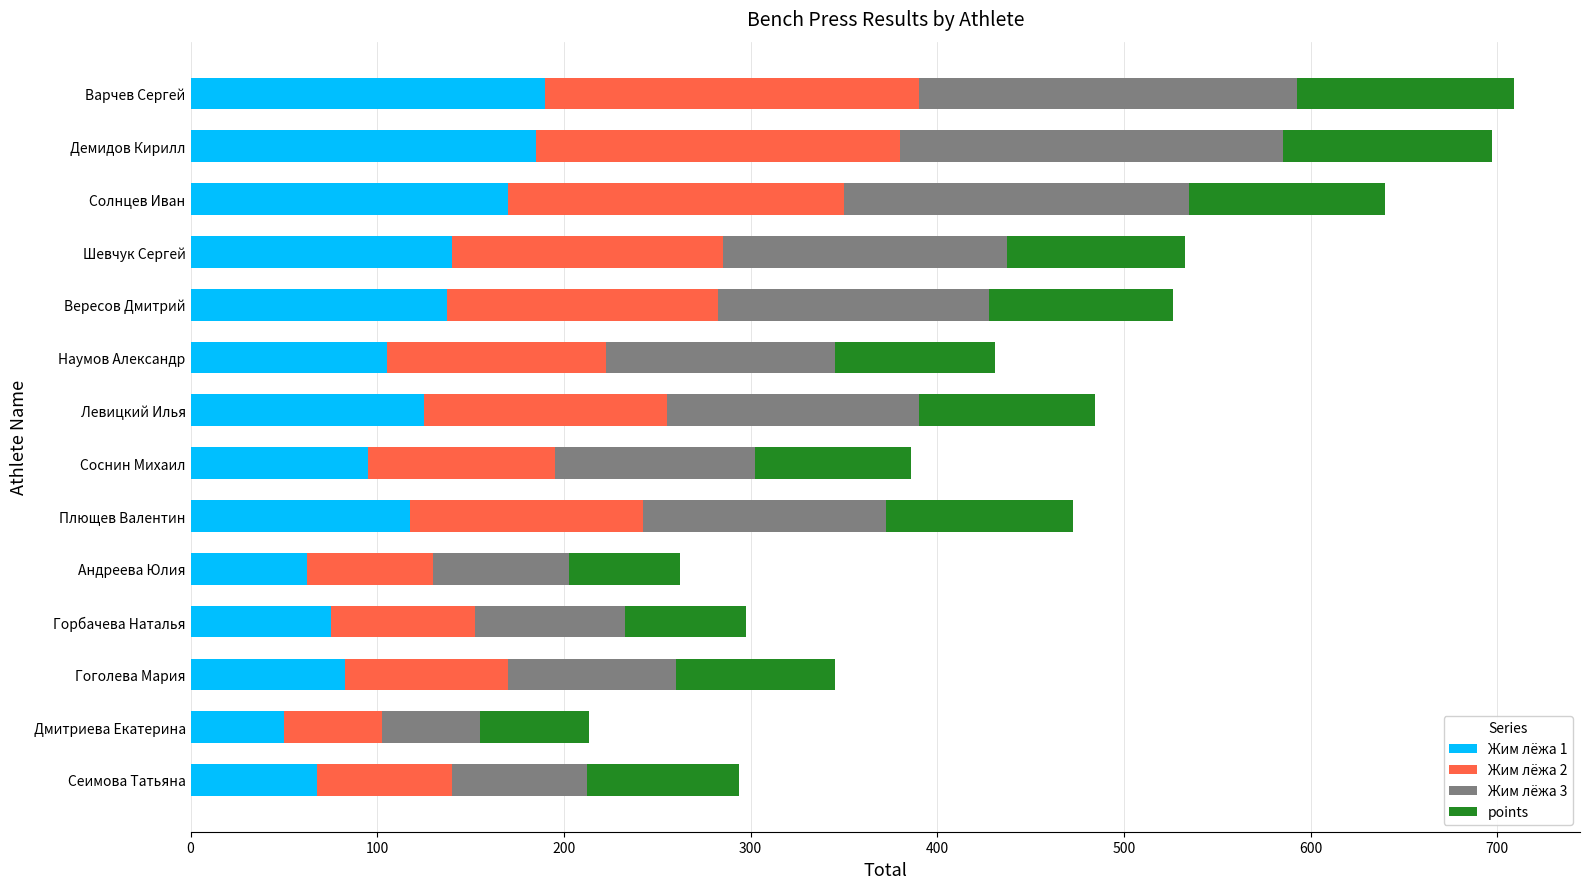

Is it true that Жим лёжа 1 equals 204.2 at Плющев Валентин?

False